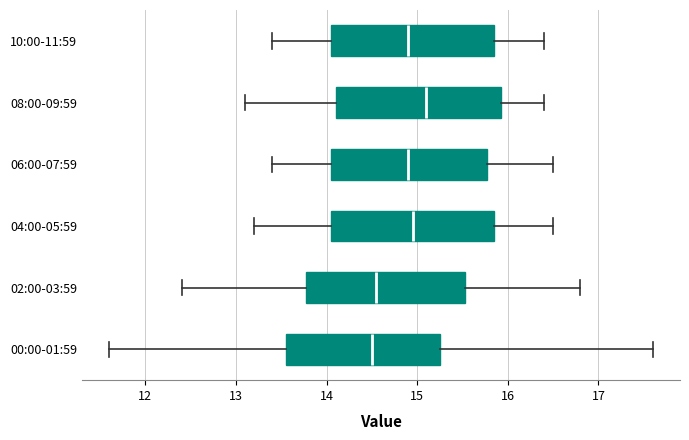

Reading bottom to top, transcribe this box plot: for each box, give where its median line is, the range the box spans, and where its two whiskers end, as read against the x-axis. The values are not printed on the chart, so give them approximately, as read against the axis.

00:00-01:59: median 14.5, box 13.6 to 15.3, whiskers 11.6 to 17.6
02:00-03:59: median 14.6, box 13.8 to 15.5, whiskers 12.4 to 16.8
04:00-05:59: median 15.0, box 14.1 to 15.9, whiskers 13.2 to 16.5
06:00-07:59: median 14.9, box 14.1 to 15.8, whiskers 13.4 to 16.5
08:00-09:59: median 15.1, box 14.1 to 15.9, whiskers 13.1 to 16.4
10:00-11:59: median 14.9, box 14.1 to 15.9, whiskers 13.4 to 16.4